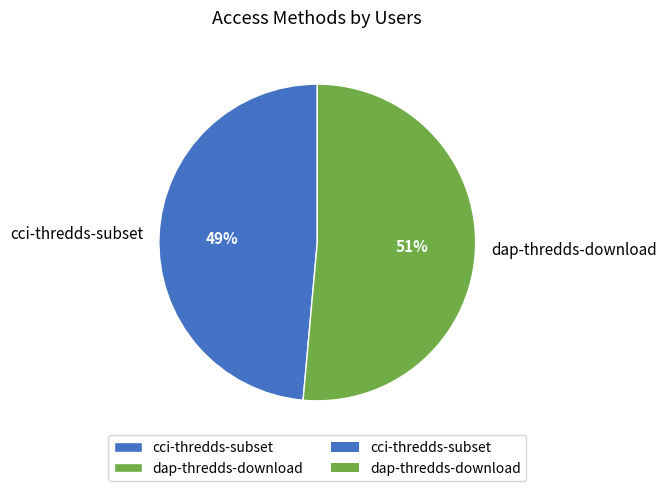

To the nearest percent, what percentage of the pie is cci-thredds-subset?

49%